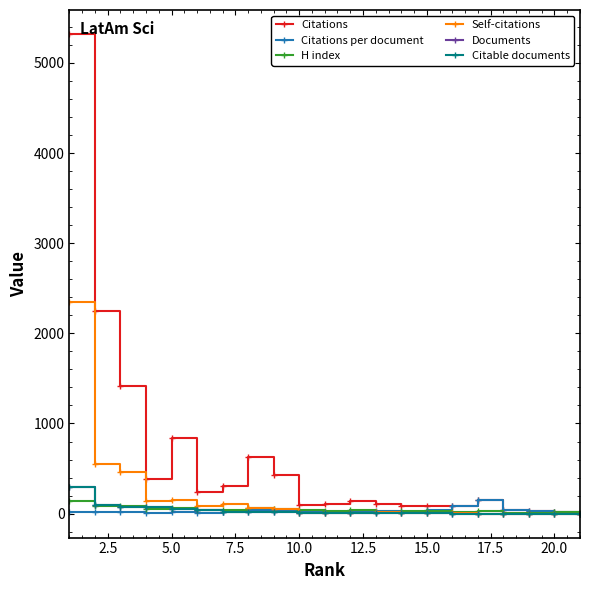

What is the greatest value displayed?

5322.0